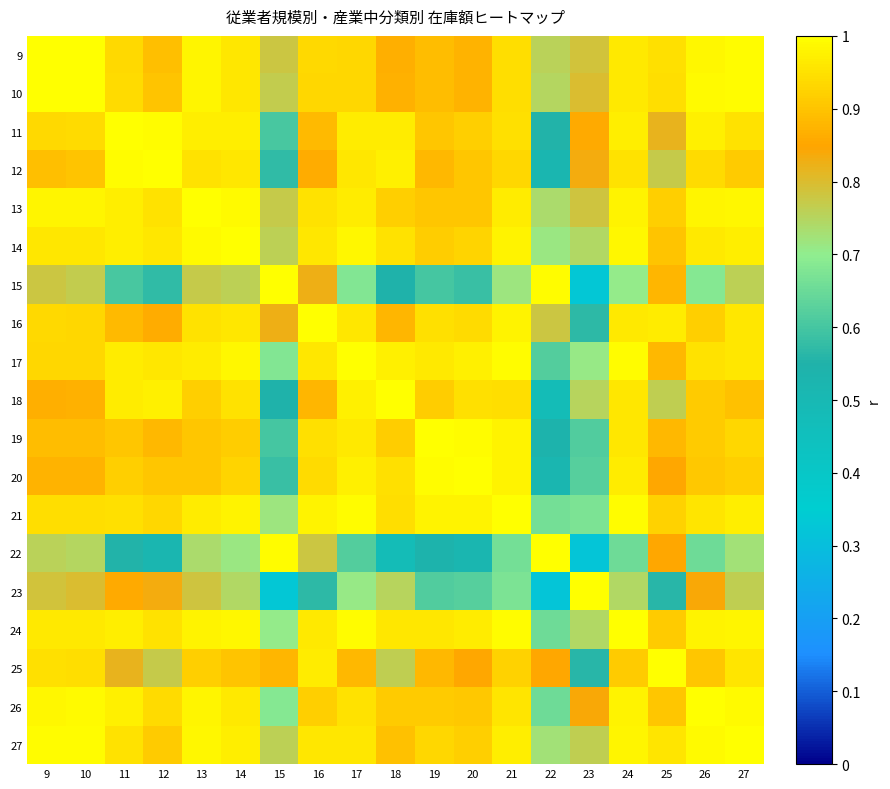

What is the smallest value displayed?

0.3